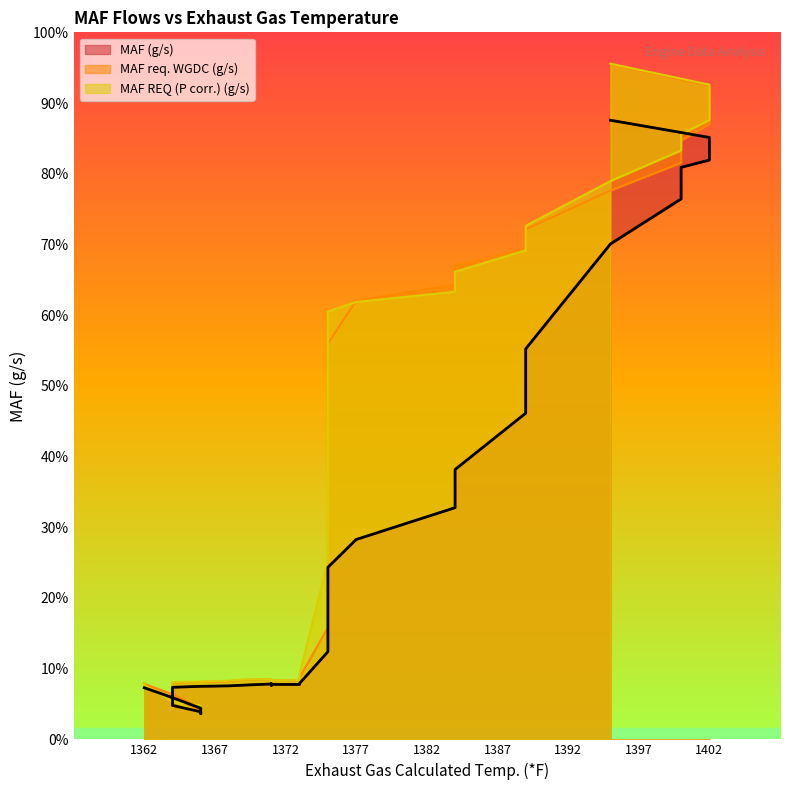

The MAF (g/s) series shows 9.4 at 1364. True or false?

False